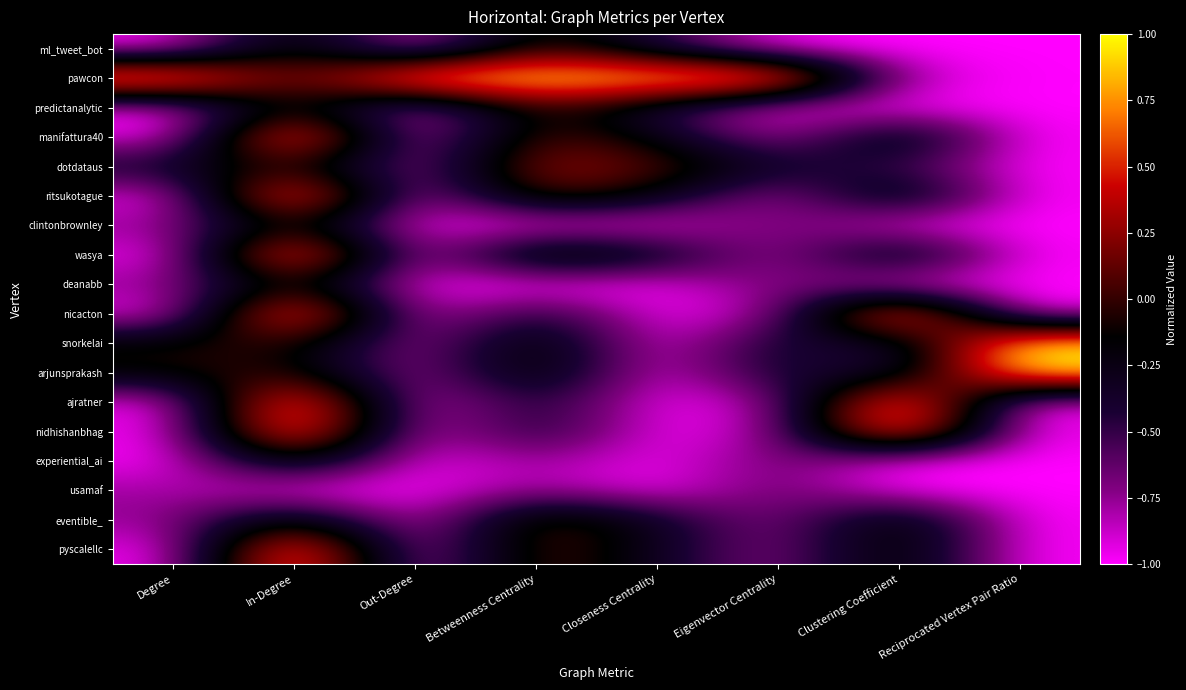

Reading left to right, what are all the values shown in this chart?

ml_tweet_bot: Degree=-1.0	In-Degree=0.0	Out-Degree=-1.0	Betweenness Centrality=0.1	Closeness Centrality=-0.5	Eigenvector Centrality=-1.0	Clustering Coefficient=-1.0	Reciprocated Vertex Pair Ratio=-1.0
pawcon: Degree=1.0	In-Degree=0.0	Out-Degree=1.0	Betweenness Centrality=1.0	Closeness Centrality=1.0	Eigenvector Centrality=1.0	Clustering Coefficient=-0.9	Reciprocated Vertex Pair Ratio=-1.0
predictanalytic: Degree=-1.0	In-Degree=0.0	Out-Degree=-1.0	Betweenness Centrality=0.1	Closeness Centrality=-0.5	Eigenvector Centrality=-1.0	Clustering Coefficient=-1.0	Reciprocated Vertex Pair Ratio=-1.0
manifattura40: Degree=-1.0	In-Degree=1.0	Out-Degree=-1.0	Betweenness Centrality=0.1	Closeness Centrality=-0.2	Eigenvector Centrality=-0.9	Clustering Coefficient=0.0	Reciprocated Vertex Pair Ratio=-1.0
dotdataus: Degree=-0.3	In-Degree=0.0	Out-Degree=-0.9	Betweenness Centrality=0.3	Closeness Centrality=0.1	Eigenvector Centrality=-0.4	Clustering Coefficient=-0.5	Reciprocated Vertex Pair Ratio=-1.0
ritsukotague: Degree=-1.0	In-Degree=1.0	Out-Degree=-1.0	Betweenness Centrality=0.1	Closeness Centrality=-0.2	Eigenvector Centrality=-0.9	Clustering Coefficient=0.0	Reciprocated Vertex Pair Ratio=-1.0
clintonbrownley: Degree=-0.8	In-Degree=0.0	Out-Degree=-1.0	Betweenness Centrality=-1.0	Closeness Centrality=-1.0	Eigenvector Centrality=-0.6	Clustering Coefficient=-1.0	Reciprocated Vertex Pair Ratio=-1.0
wasya: Degree=-1.0	In-Degree=1.0	Out-Degree=-1.0	Betweenness Centrality=0.1	Closeness Centrality=-0.2	Eigenvector Centrality=-0.9	Clustering Coefficient=0.0	Reciprocated Vertex Pair Ratio=-1.0
deanabb: Degree=-0.8	In-Degree=0.0	Out-Degree=-1.0	Betweenness Centrality=-1.0	Closeness Centrality=-1.0	Eigenvector Centrality=-0.6	Clustering Coefficient=-1.0	Reciprocated Vertex Pair Ratio=-1.0
nicacton: Degree=-1.0	In-Degree=1.0	Out-Degree=-1.0	Betweenness Centrality=-0.3	Closeness Centrality=-1.0	Eigenvector Centrality=-0.8	Clustering Coefficient=1.0	Reciprocated Vertex Pair Ratio=-1.0
snorkelai: Degree=-0.1	In-Degree=0.0	Out-Degree=-0.9	Betweenness Centrality=0.0	Closeness Centrality=-1.0	Eigenvector Centrality=-0.3	Clustering Coefficient=-0.5	Reciprocated Vertex Pair Ratio=1.0
arjunsprakash: Degree=-0.1	In-Degree=0.0	Out-Degree=-0.9	Betweenness Centrality=0.0	Closeness Centrality=-1.0	Eigenvector Centrality=-0.3	Clustering Coefficient=-0.5	Reciprocated Vertex Pair Ratio=1.0
ajratner: Degree=-1.0	In-Degree=1.0	Out-Degree=-1.0	Betweenness Centrality=-0.3	Closeness Centrality=-1.0	Eigenvector Centrality=-0.8	Clustering Coefficient=1.0	Reciprocated Vertex Pair Ratio=-1.0
nidhishanbhag: Degree=-1.0	In-Degree=1.0	Out-Degree=-1.0	Betweenness Centrality=-0.3	Closeness Centrality=-1.0	Eigenvector Centrality=-0.8	Clustering Coefficient=1.0	Reciprocated Vertex Pair Ratio=-1.0
experiential_ai: Degree=-1.0	In-Degree=0.0	Out-Degree=-1.0	Betweenness Centrality=-0.7	Closeness Centrality=-1.0	Eigenvector Centrality=-0.6	Clustering Coefficient=-1.0	Reciprocated Vertex Pair Ratio=-1.0
usamaf: Degree=-0.8	In-Degree=-1.0	Out-Degree=-1.0	Betweenness Centrality=-0.7	Closeness Centrality=-1.0	Eigenvector Centrality=-0.6	Clustering Coefficient=-1.0	Reciprocated Vertex Pair Ratio=-1.0
eventible_: Degree=-0.8	In-Degree=0.0	Out-Degree=-1.0	Betweenness Centrality=0.1	Closeness Centrality=-0.3	Eigenvector Centrality=-0.8	Clustering Coefficient=0.0	Reciprocated Vertex Pair Ratio=-1.0
pyscalellc: Degree=-1.0	In-Degree=1.0	Out-Degree=-1.0	Betweenness Centrality=0.1	Closeness Centrality=-0.3	Eigenvector Centrality=-0.8	Clustering Coefficient=0.0	Reciprocated Vertex Pair Ratio=-1.0